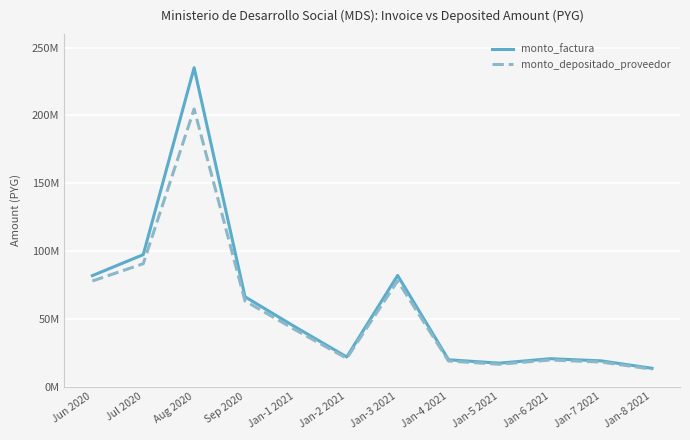

Between Jan-2 2021 and Jan-6 2021, which series saw the biggest shift?

monto_factura